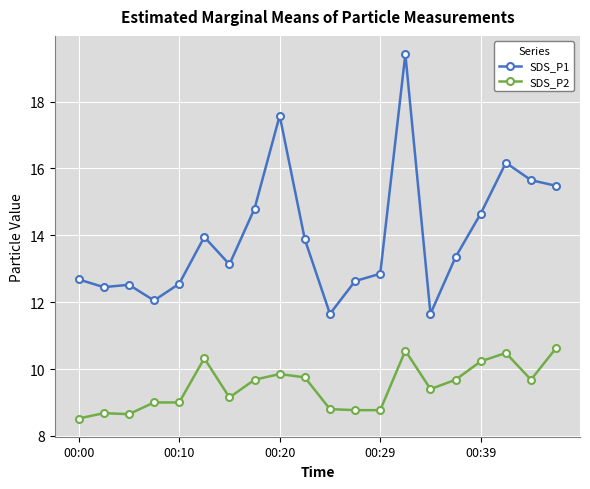

What is the maximum value for SDS_P2?

10.6